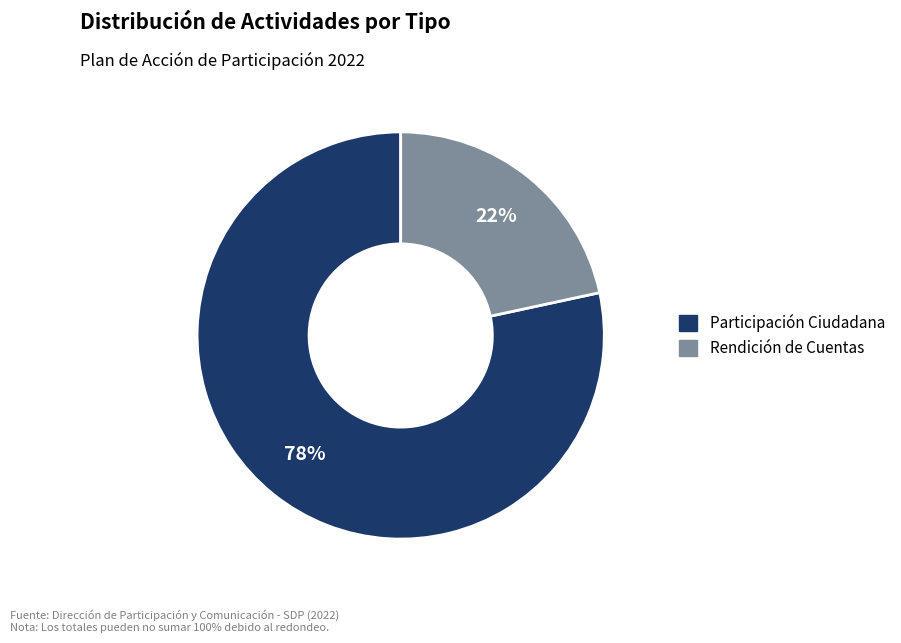

Which slice is the largest?

Participación Ciudadana